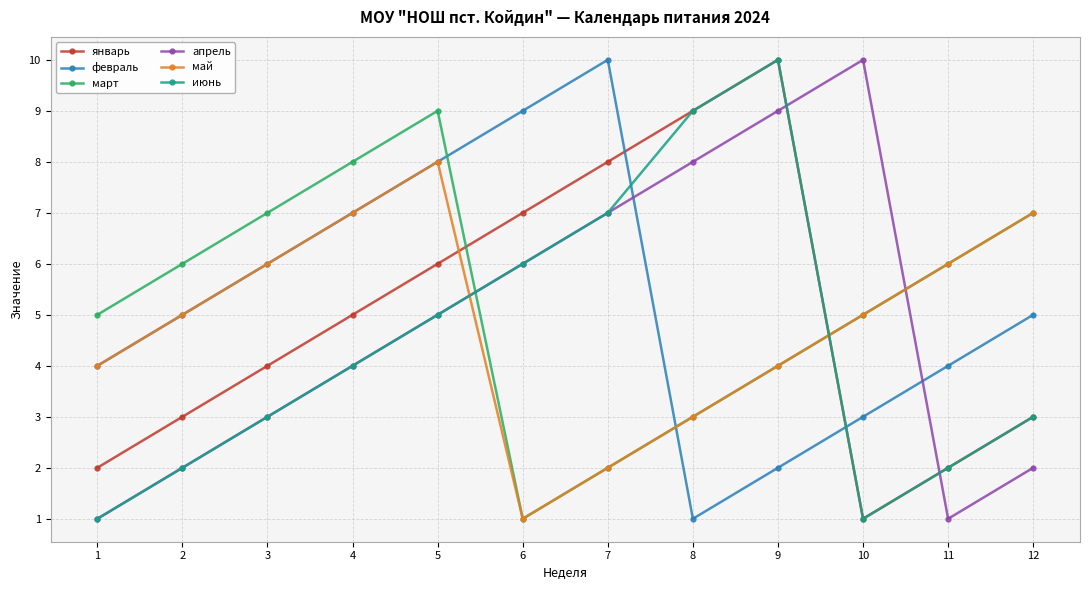

What is the difference between the highest and lowest values at 11?

5